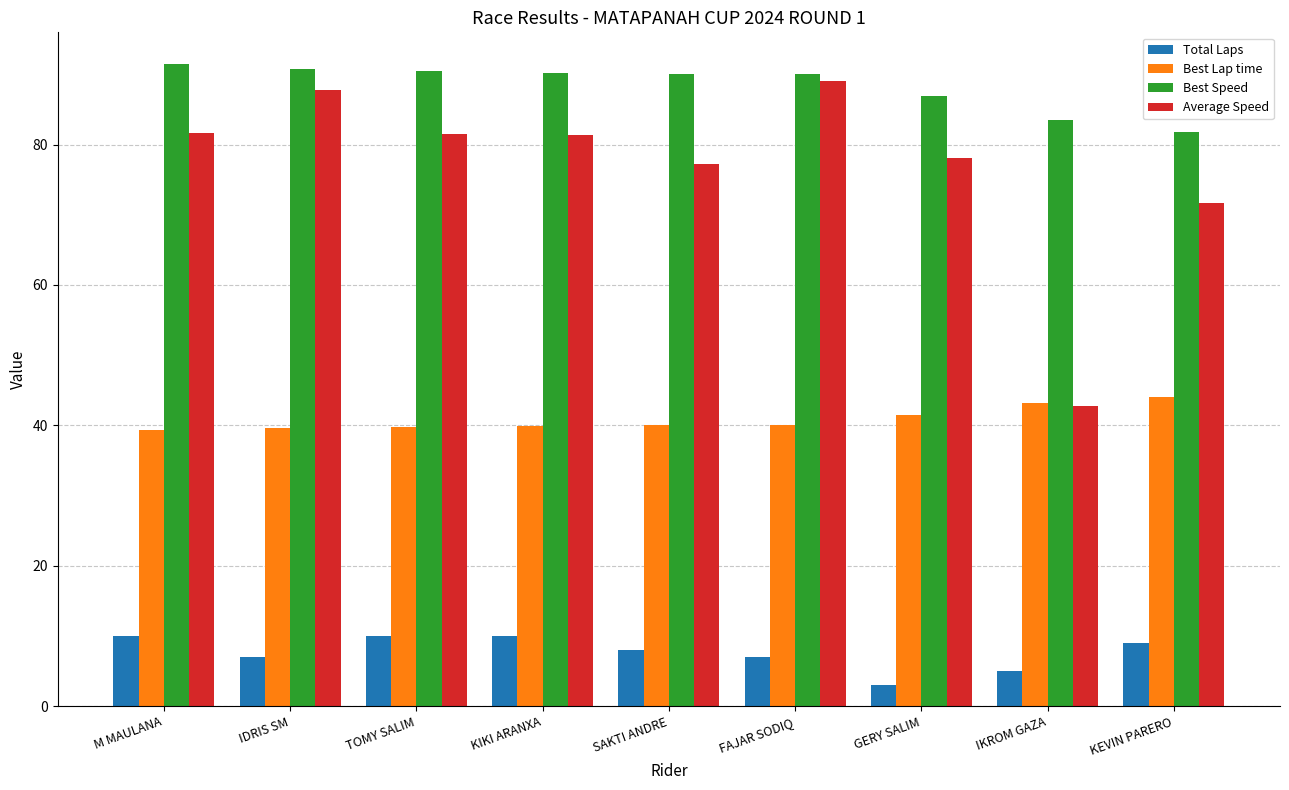

What is the highest value of the Total Laps series?

10.0